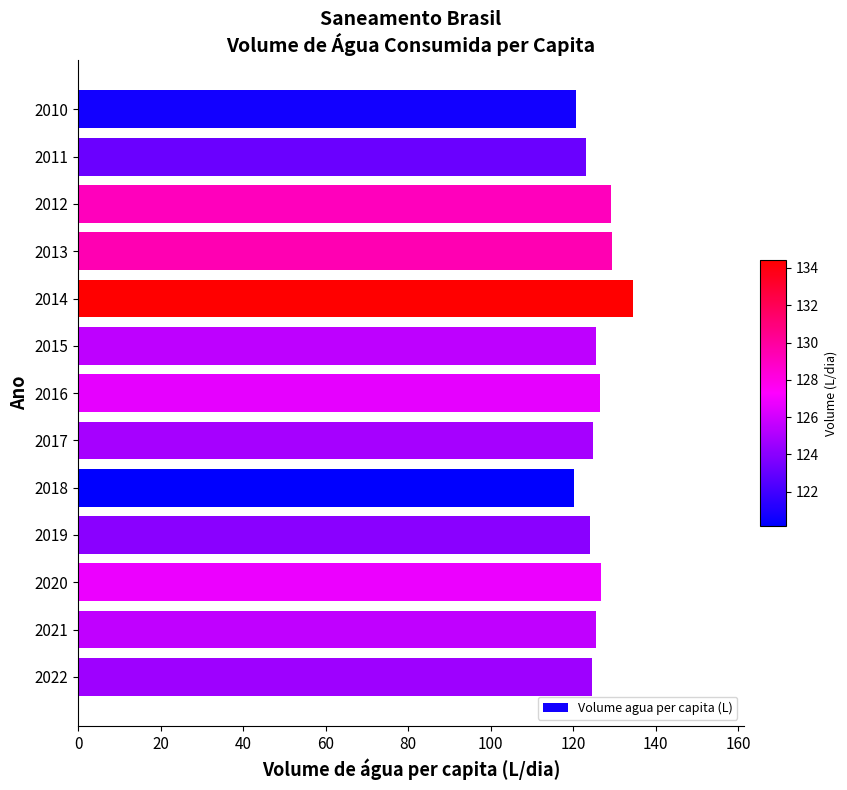

What is the sum of all values?

1634.7